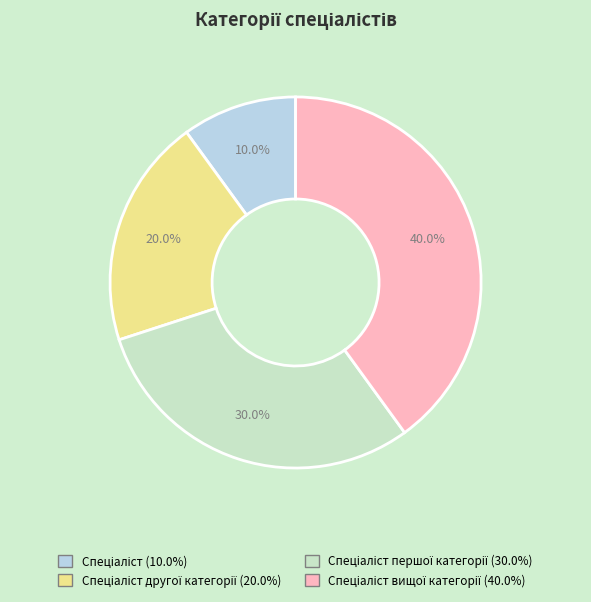

Is there any slice that represents more than half of the pie?

No